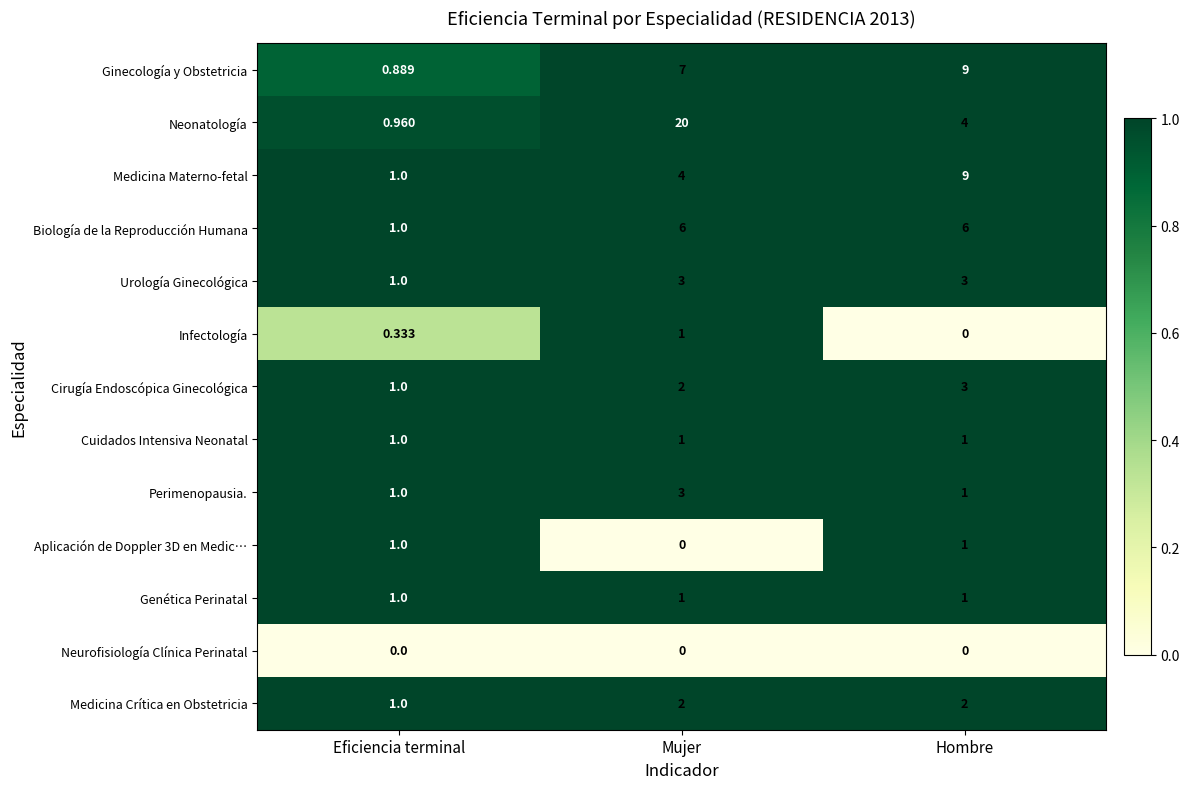

Count the number of categories in the chart.

3